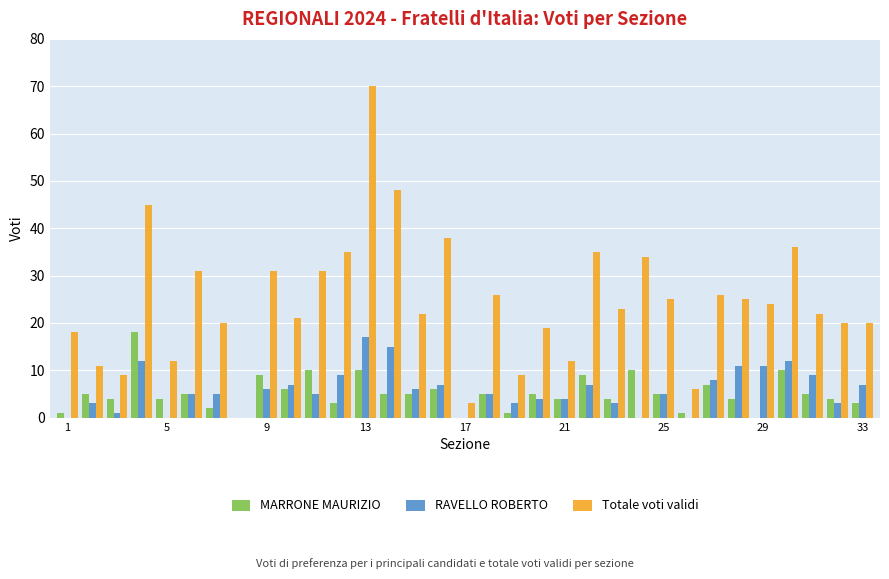

What is the highest value of the Totale voti validi series?

70